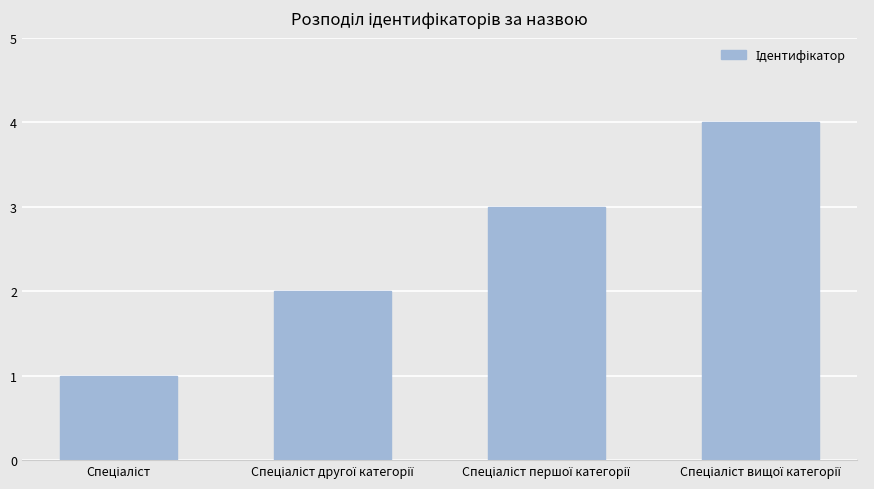

What is the maximum value shown in the chart?

4